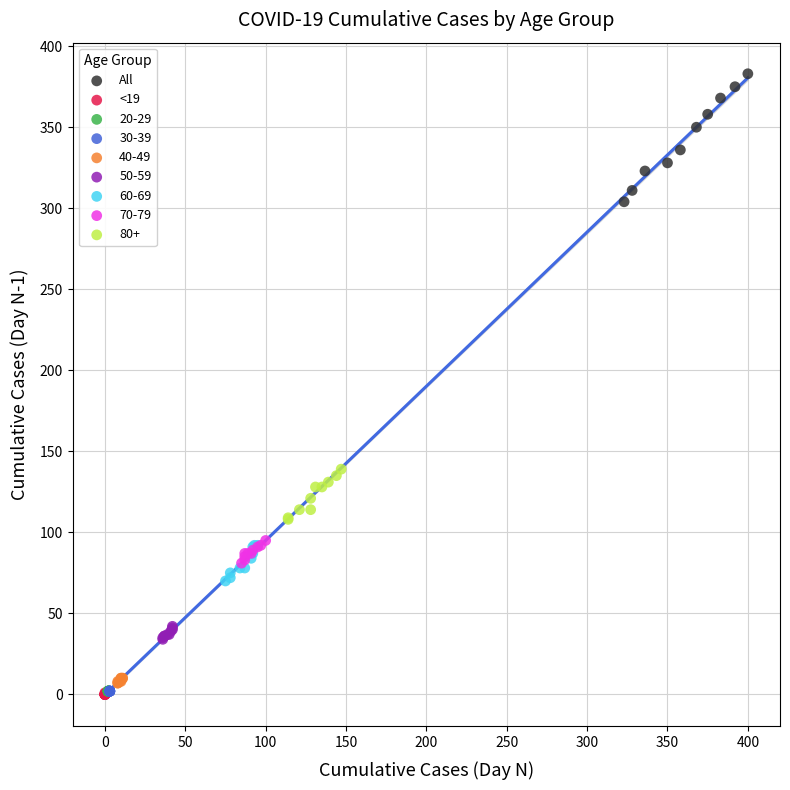

What are all the series names shown in the legend?

All, <19, 20-29, 30-39, 40-49, 50-59, 60-69, 70-79, 80+